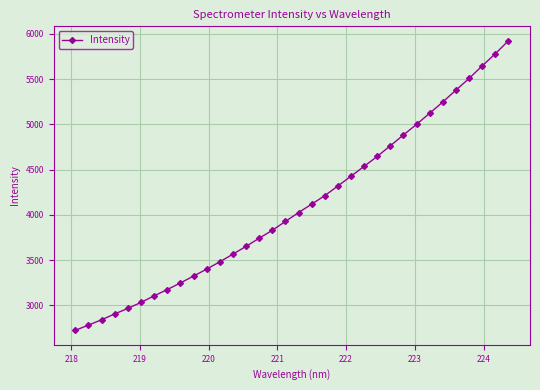

What is the value of the 13th point from the left?

3564.6